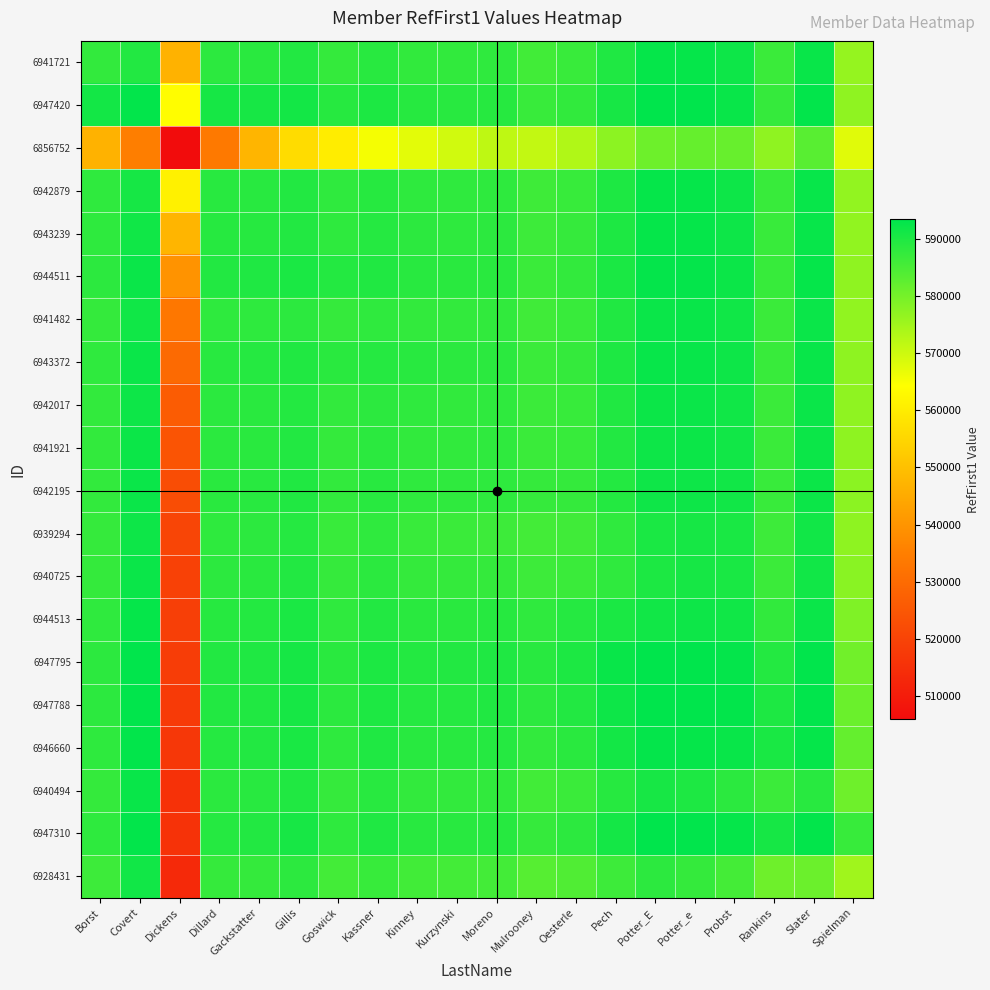

Reading right to left, extract all data points from this chart.

6941721: Spielman=576345.5	Slater=592553.6	Rankins=586740.4	Probst=591920.4	Potter_e=592878.1	Potter_E=592840.5	Pech=589977.7	Oesterle=586923.7	Mulrooney=586014.8	Moreno=588029.3	Kurzynski=587799.6	Kinney=587872.8	Kassner=588884.3	Goswick=587461.2	Gillis=589564.6	Gackstatter=588623.3	Dillard=588327.8	Dickens=546722.0	Covert=589493.7	Borst=587636.0
6947420: Spielman=576962.2	Slater=593111.5	Rankins=587365.4	Probst=592544.6	Potter_e=593531.0	Potter_E=593534.0	Pech=590748.1	Oesterle=587790.2	Mulrooney=586968.2	Moreno=589035.5	Kurzynski=588910.6	Kinney=589104.7	Kassner=590233.0	Goswick=589061.9	Gillis=591293.7	Gackstatter=590753.8	Dillard=590999.0	Dickens=564075.3	Covert=593209.0	Borst=591351.3
6856752: Spielman=567857.1	Slater=583400.9	Rankins=577125.9	Probst=581625.0	Potter_e=581874.5	Potter_E=581044.6	Pech=577333.4	Oesterle=573305.5	Mulrooney=571190.5	Moreno=571648.0	Kurzynski=569607.6	Kinney=567401.0	Kassner=565403.0	Goswick=560204.7	Gillis=556524.8	Gackstatter=547462.5	Dillard=533468.3	Dickens=505808.0	Covert=534941.7	Borst=546722.0
6942879: Spielman=576671.7	Slater=592592.8	Rankins=586904.2	Probst=591967.1	Potter_e=592893.0	Potter_E=592846.3	Pech=590079.8	Oesterle=587165.7	Mulrooney=586333.8	Moreno=588259.3	Kurzynski=588074.2	Kinney=588176.9	Kassner=589090.3	Goswick=587957.4	Gillis=589562.5	Gackstatter=588898.3	Dillard=588789.0	Dickens=561128.7	Covert=590999.0	Borst=588097.2
6943239: Spielman=576799.4	Slater=592602.1	Rankins=586965.9	Probst=591979.0	Potter_e=592890.8	Potter_E=592839.5	Pech=590116.0	Oesterle=587267.4	Mulrooney=586474.9	Moreno=588360.2	Kurzynski=588202.0	Kinney=588327.0	Kassner=589191.4	Goswick=588260.0	Gillis=589523.3	Gackstatter=589117.0	Dillard=589007.7	Dickens=547462.5	Covert=591572.2	Borst=588129.7
6944511: Spielman=577054.4	Slater=592731.5	Rankins=587163.7	Probst=592129.8	Potter_e=593036.8	Potter_E=592993.5	Pech=590337.6	Oesterle=587589.7	Mulrooney=586874.0	Moreno=588744.6	Kurzynski=588669.3	Kinney=588893.6	Kassner=589788.5	Goswick=589358.3	Gillis=590336.0	Gackstatter=589929.7	Dillard=589562.5	Dickens=539619.2	Covert=592251.3	Borst=588407.4
6941482: Spielman=576789.8	Slater=592286.1	Rankins=586753.2	Probst=591613.8	Potter_e=592454.5	Potter_E=592347.8	Pech=589685.8	Oesterle=586954.5	Mulrooney=586200.9	Moreno=587873.0	Kurzynski=587662.8	Kinney=587667.5	Kassner=588015.7	Goswick=587403.0	Gillis=588380.7	Gackstatter=588260.0	Dillard=588234.6	Dickens=533006.3	Covert=591550.1	Borst=587577.8
6943372: Spielman=577169.0	Slater=592506.3	Rankins=587069.3	Probst=591871.5	Potter_e=592709.8	Potter_E=592618.9	Pech=590063.8	Oesterle=587501.0	Mulrooney=586893.7	Moreno=588561.2	Kurzynski=588538.5	Kinney=588804.7	Kassner=589241.0	Goswick=588628.3	Gillis=589788.5	Gackstatter=589166.6	Dillard=588939.7	Dickens=529646.0	Covert=592217.0	Borst=587992.7
6942017: Spielman=577122.4	Slater=592238.7	Rankins=586870.8	Probst=591551.2	Potter_e=592322.6	Potter_E=592171.0	Pech=589650.6	Oesterle=587180.7	Mulrooney=586604.8	Moreno=588020.0	Kurzynski=587900.0	Kinney=587932.0	Kassner=588368.3	Goswick=587667.5	Gillis=589374.4	Gackstatter=588722.0	Dillard=588544.1	Dickens=526339.0	Covert=592036.3	Borst=587695.2
6941921: Spielman=577270.2	Slater=592142.9	Rankins=586875.2	Probst=591429.3	Potter_e=592141.8	Potter_E=591941.7	Pech=589504.0	Oesterle=587217.4	Mulrooney=586778.0	Moreno=587926.7	Kurzynski=587836.0	Kinney=587868.0	Kassner=588538.5	Goswick=587576.2	Gillis=589502.7	Gackstatter=588751.0	Dillard=588550.8	Dickens=524036.4	Covert=592134.4	Borst=587672.4
6942195: Spielman=577511.7	Slater=592101.6	Rankins=586962.3	Probst=591369.0	Potter_e=592014.4	Potter_E=591758.7	Pech=589446.0	Oesterle=587456.5	Mulrooney=587312.0	Moreno=588108.0	Kurzynski=588017.3	Kinney=588020.0	Kassner=588787.8	Goswick=587638.0	Gillis=589699.4	Gackstatter=588864.8	Dillard=588637.7	Dickens=522268.0	Covert=592281.5	Borst=587714.7
6939294: Spielman=577269.6	Slater=591460.0	Rankins=586406.2	Probst=590531.4	Potter_e=590958.0	Potter_E=590438.4	Pech=588029.0	Oesterle=586081.7	Mulrooney=585720.0	Moreno=586516.0	Kurzynski=586778.0	Kinney=587047.2	Kassner=588067.3	Goswick=586922.1	Gillis=589182.0	Gackstatter=588362.1	Dillard=588175.2	Dickens=520337.5	Covert=591960.8	Borst=587341.2
6940725: Spielman=577745.4	Slater=591526.2	Rankins=586683.6	Probst=590572.3	Potter_e=590868.2	Potter_E=590194.5	Pech=587982.7	Oesterle=586805.0	Mulrooney=586443.3	Moreno=587456.5	Kurzynski=587423.6	Kinney=587556.3	Kassner=588545.0	Goswick=587253.5	Gillis=589551.3	Gackstatter=588654.6	Dillard=588428.3	Dickens=519307.5	Covert=592223.8	Borst=587517.3
6944513: Spielman=578952.2	Slater=592310.9	Rankins=587869.3	Probst=591608.8	Potter_e=591957.5	Potter_E=591420.0	Pech=590338.0	Oesterle=589160.3	Mulrooney=588029.0	Moreno=589000.0	Kurzynski=588670.0	Kinney=588619.4	Kassner=589515.2	Goswick=588055.2	Gillis=590336.4	Gackstatter=589339.0	Dillard=589047.2	Dickens=518812.6	Covert=592798.9	Borst=587996.3
6947795: Spielman=580421.9	Slater=593261.3	Rankins=589414.6	Probst=593020.0	Potter_e=593581.7	Potter_E=593584.0	Pech=592502.0	Oesterle=590194.5	Mulrooney=588865.6	Moreno=589933.3	Kurzynski=589478.3	Kinney=589345.0	Kassner=590206.1	Goswick=588639.2	Gillis=590926.5	Gackstatter=589861.5	Dillard=589526.7	Dickens=518347.4	Covert=593259.0	Borst=588379.5
6947788: Spielman=581297.0	Slater=593290.8	Rankins=590106.0	Probst=593203.3	Potter_e=593577.0	Potter_E=593579.3	Pech=591957.5	Oesterle=589513.8	Mulrooney=588339.0	Moreno=589670.6	Kurzynski=589271.2	Kinney=589186.4	Kassner=590108.2	Goswick=588525.5	Gillis=590876.2	Gackstatter=589803.2	Dillard=589473.0	Dickens=517510.5	Covert=593255.0	Borst=588334.9
6946660: Spielman=582076.6	Slater=592778.0	Rankins=590515.7	Probst=592456.0	Potter_e=592829.7	Potter_E=593020.0	Pech=591185.2	Oesterle=588688.7	Mulrooney=587644.6	Moreno=589195.0	Kurzynski=588862.7	Kinney=588836.8	Kassner=589825.5	Goswick=588245.2	Gillis=590662.2	Gackstatter=589594.0	Dillard=589277.9	Dickens=516639.0	Covert=593120.4	Borst=588171.6
6940494: Spielman=580896.0	Slater=588790.0	Rankins=586635.0	Probst=588575.3	Potter_e=590106.0	Potter_E=590804.4	Pech=589103.7	Oesterle=586756.4	Mulrooney=585948.8	Moreno=587780.7	Kurzynski=587595.8	Kinney=587696.2	Kassner=588806.7	Goswick=587284.8	Gillis=589807.3	Gackstatter=588786.1	Dillard=588519.8	Dickens=515317.1	Covert=592478.6	Borst=587530.6
6947310: Spielman=587119.0	Slater=593100.0	Rankins=590945.0	Probst=592778.0	Potter_e=593386.2	Potter_E=593422.7	Pech=591127.1	Oesterle=588378.8	Mulrooney=587360.0	Moreno=589106.4	Kurzynski=588793.1	Kinney=588793.3	Kassner=589834.7	Goswick=588216.9	Gillis=590704.5	Gackstatter=589614.9	Dillard=589296.2	Dickens=515507.1	Covert=593197.5	Borst=588182.4
6928431: Spielman=575157.0	Slater=581138.0	Rankins=580896.0	Probst=585536.4	Potter_e=587437.0	Potter_E=588319.1	Pech=586542.8	Oesterle=584216.6	Mulrooney=583607.4	Moreno=585753.3	Kurzynski=585722.8	Kinney=585966.6	Kassner=587229.0	Goswick=585770.2	Gillis=588438.6	Gackstatter=587474.6	Dillard=587274.3	Dickens=513107.9	Covert=591403.8	Borst=586447.5